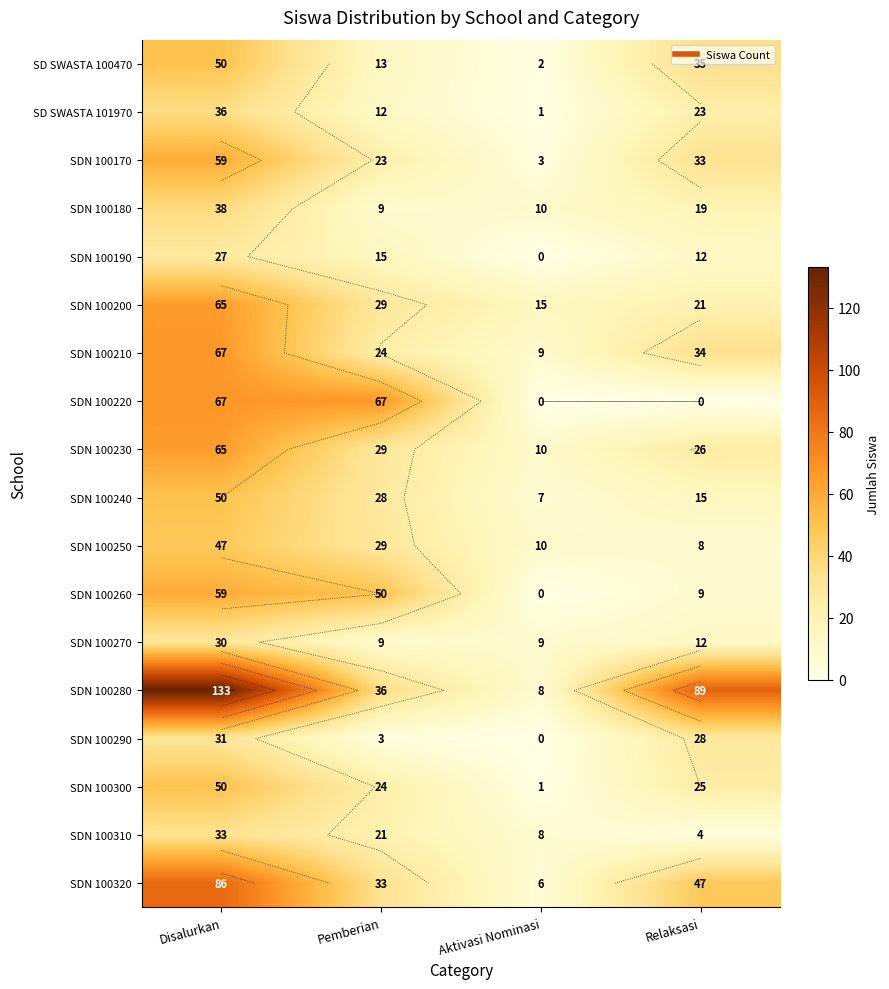

Which series has the widest spread of values?

SDN 100280